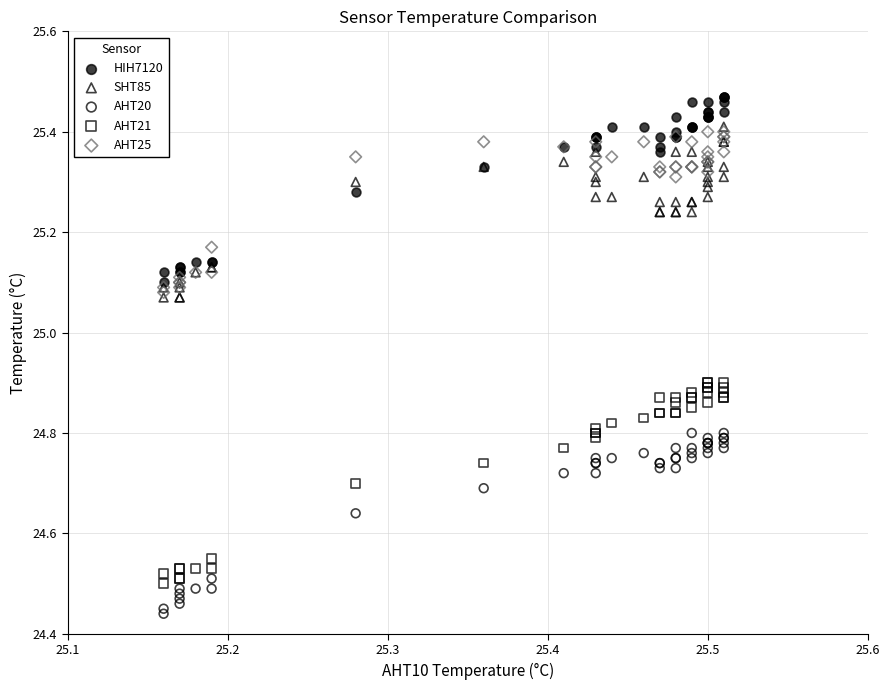

Which series has the largest Y range (max minus min)?

AHT21